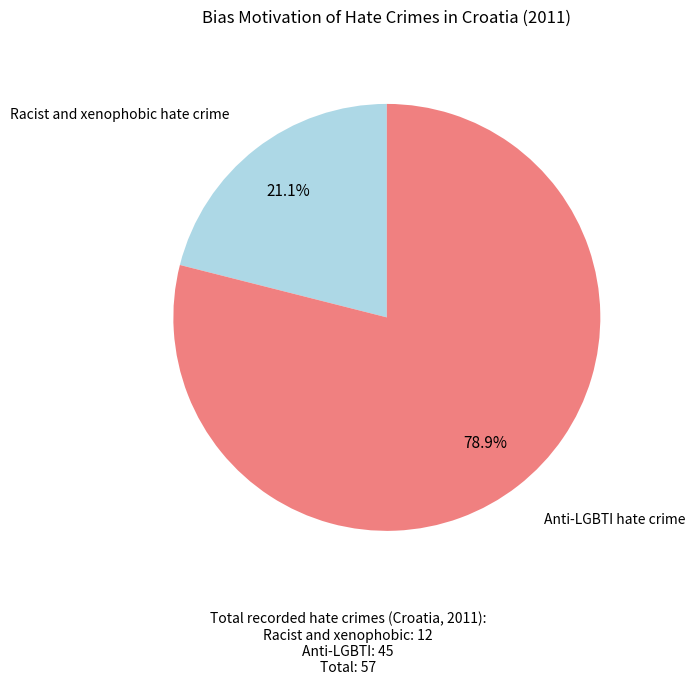

Does any single category account for the majority?

Yes